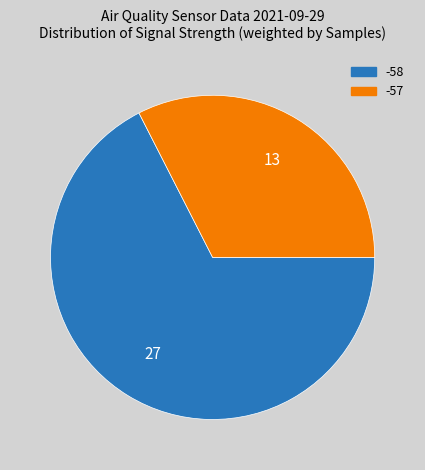

True or false: -58 accounts for 60% of the total.

False